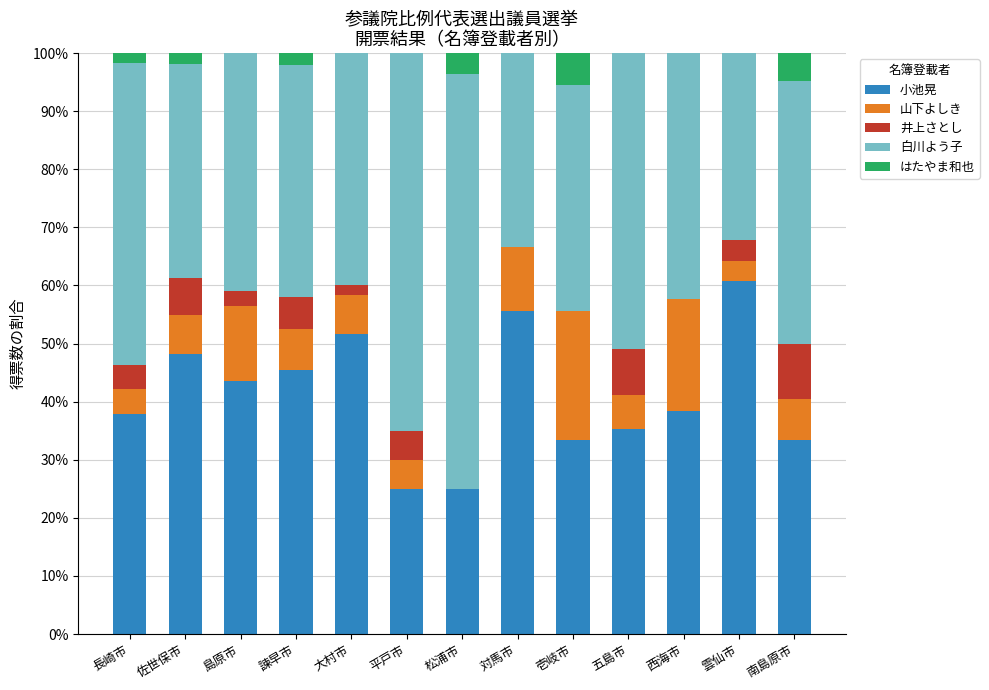

What is the total value across all series at 五島市?

100.0